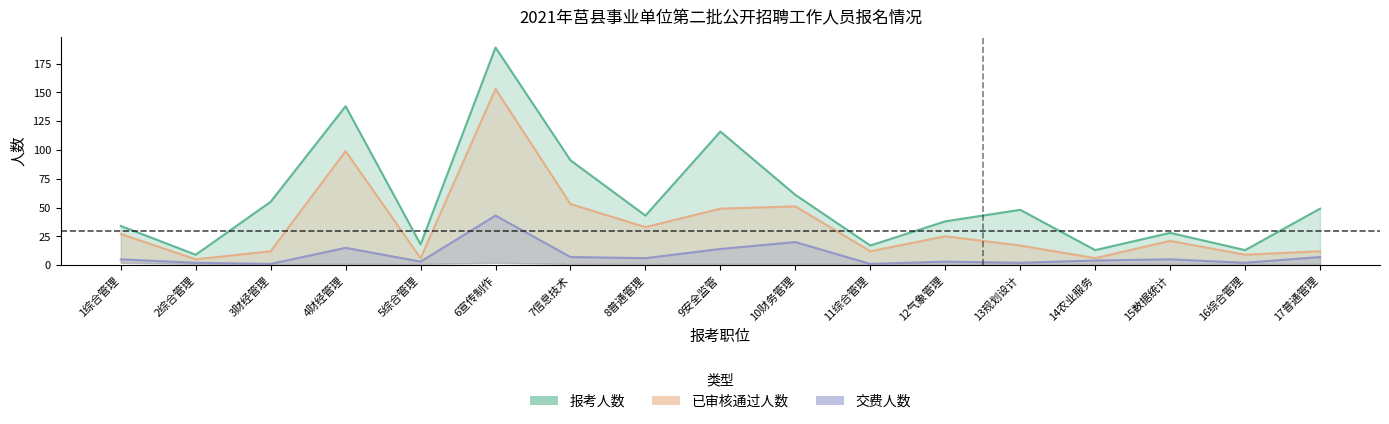

At which label does 已审核通过人数 first exceed 21?

1综合管理